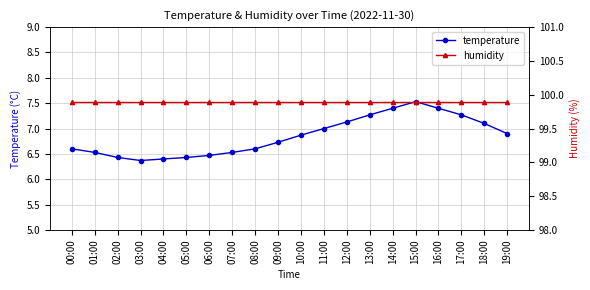

What is the average value of the temperature series?

6.8